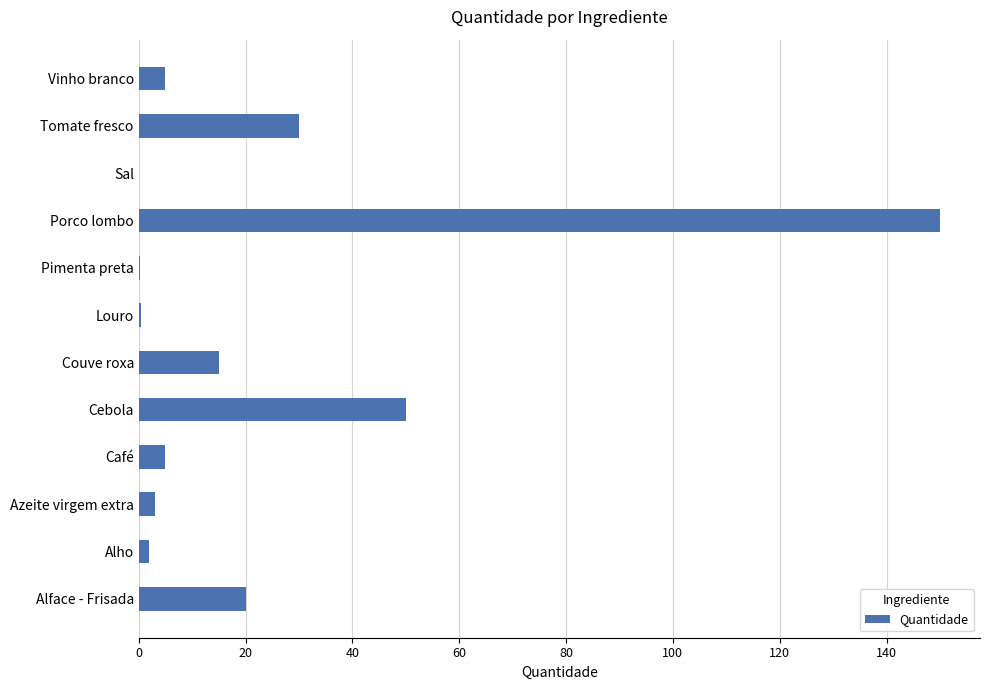

Is it true that the value at Tomate fresco is 40.4?

False